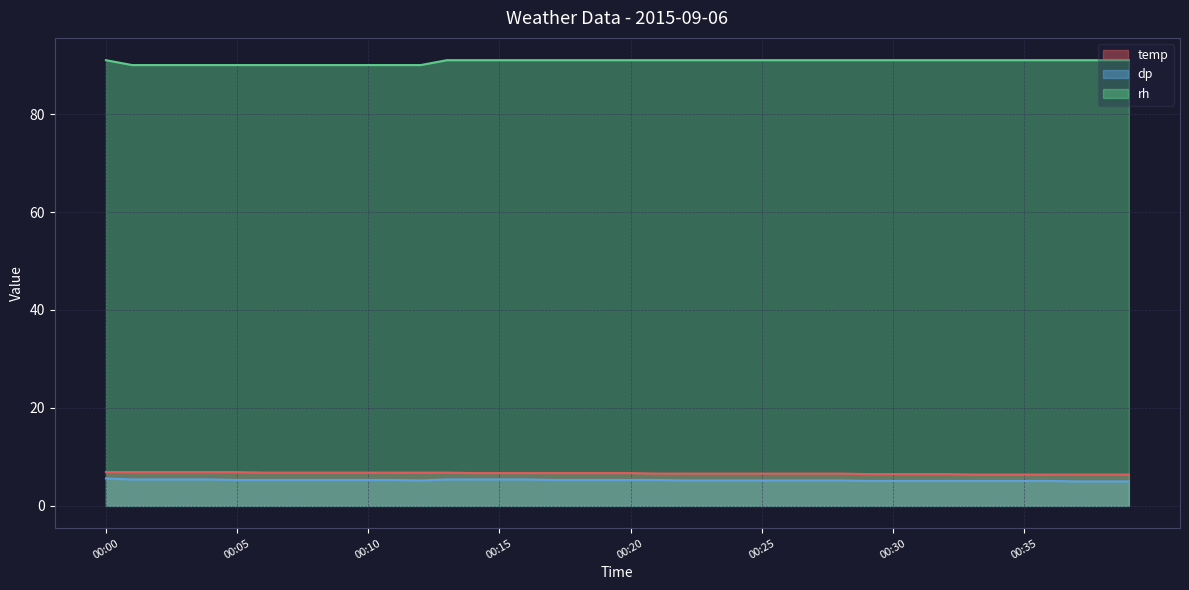

Which series has the largest total across all categories?

rh